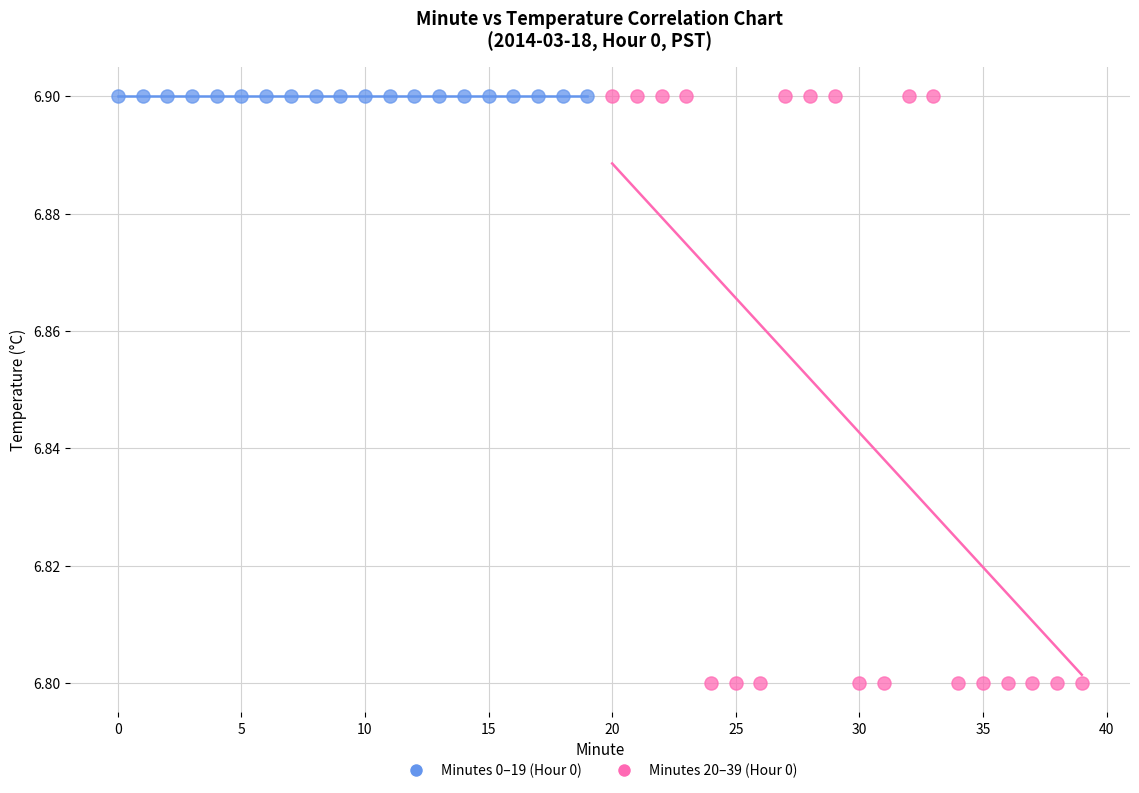

Which series contains the lowest Y value?

Minutes 20–39 (Hour 0)